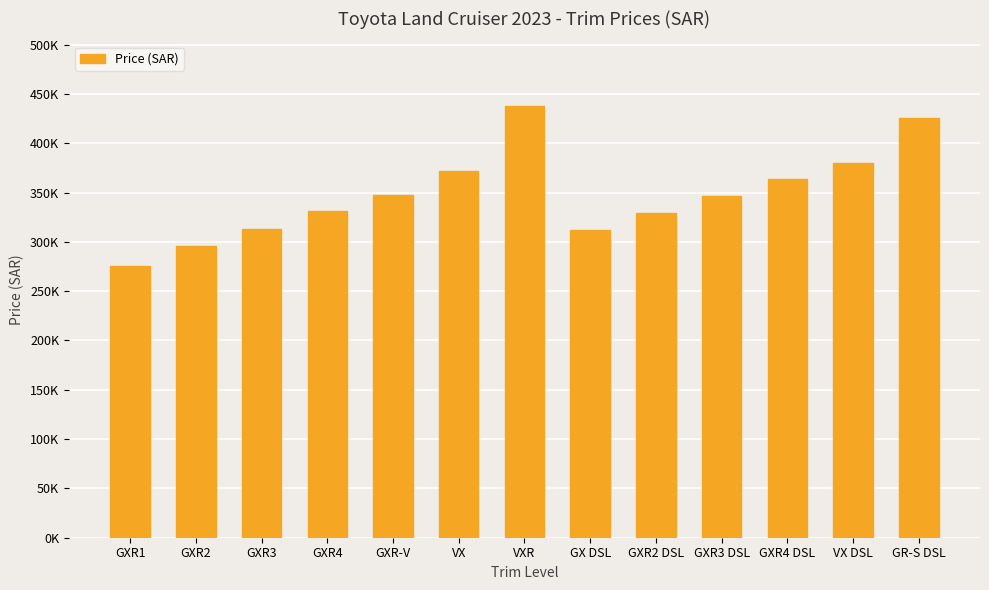

True or false: the data shows 371450 at VX.

True